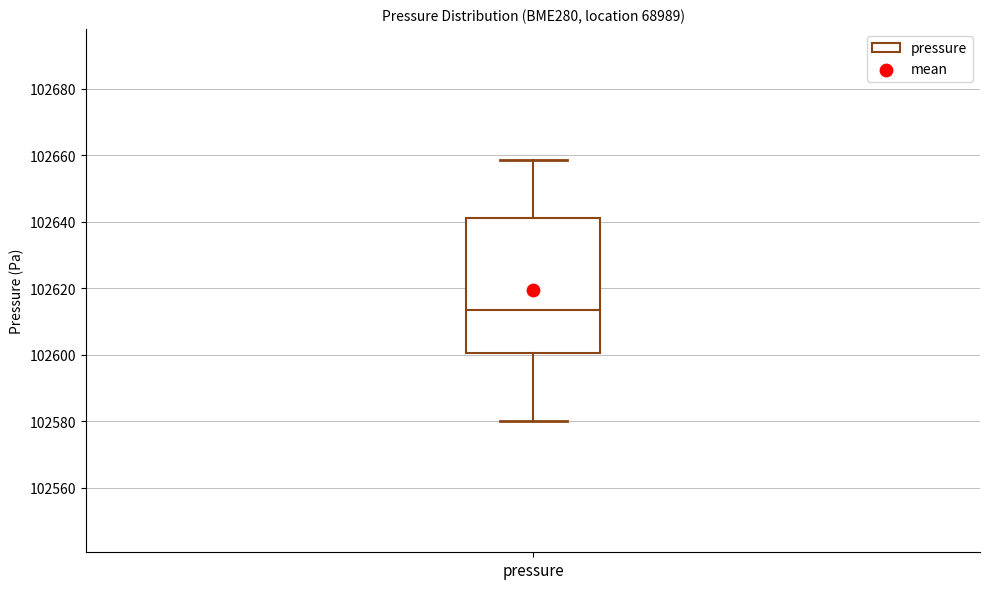

Read this box plot against the y-axis: the position of the median line, the range covered by the box, and the ends of both whiskers. The values are not printed on the chart, so give them approximately, as read against the axis.

median 102614, box 102600 to 102640, whiskers 102580 to 102658